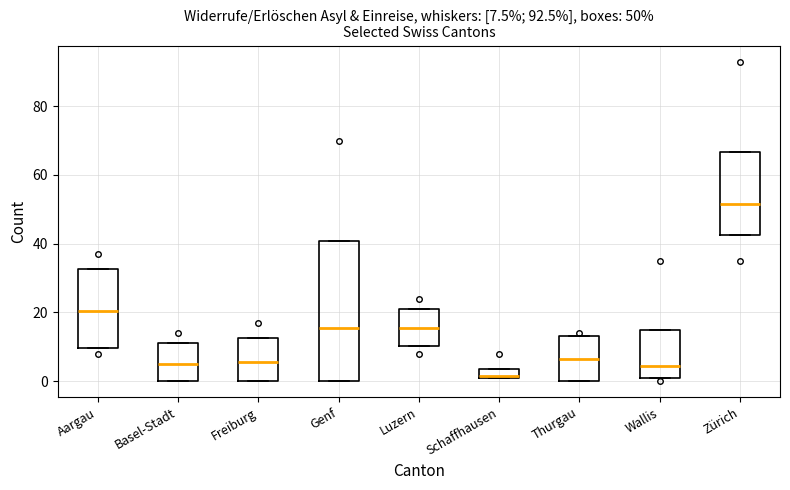

Which box is the tallest, from its lower edge to its upper edge?

Genf